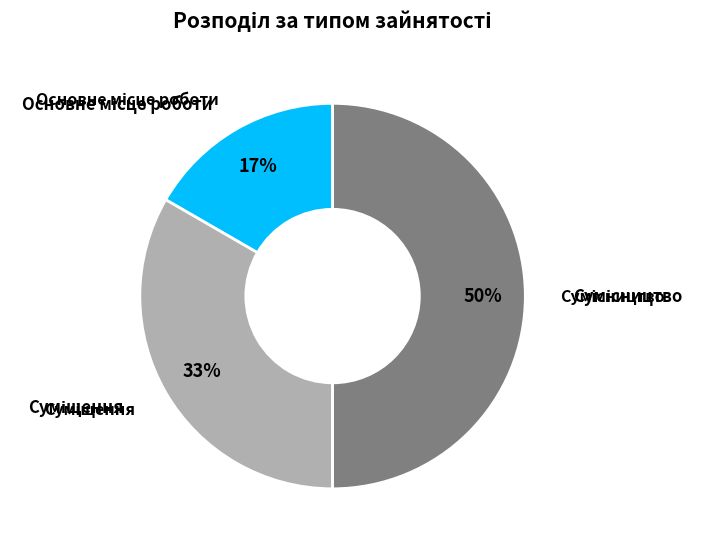

To the nearest percent, what is the average slice percentage?

33%